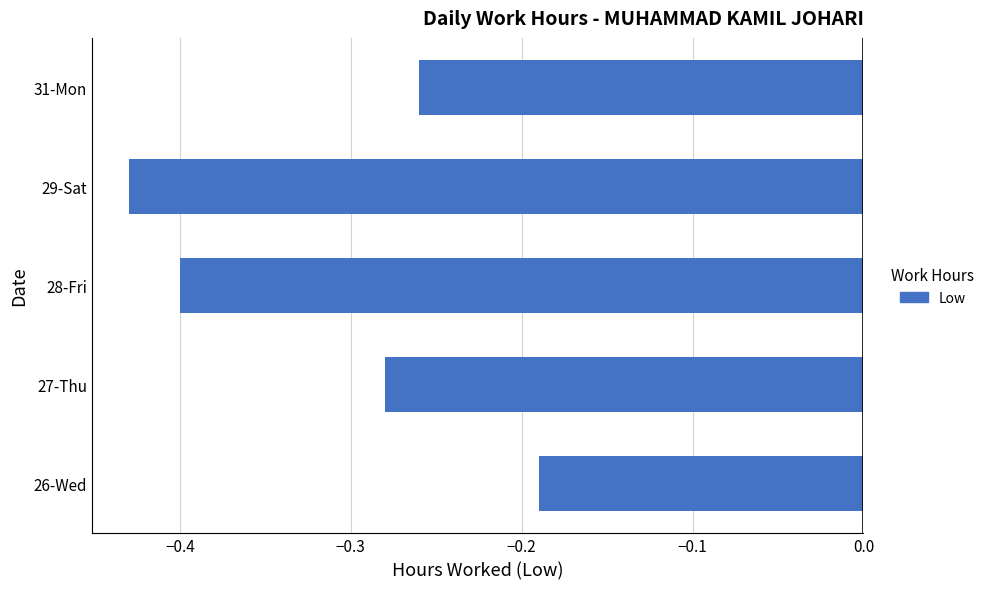

What is the difference between the maximum and minimum values?

0.2